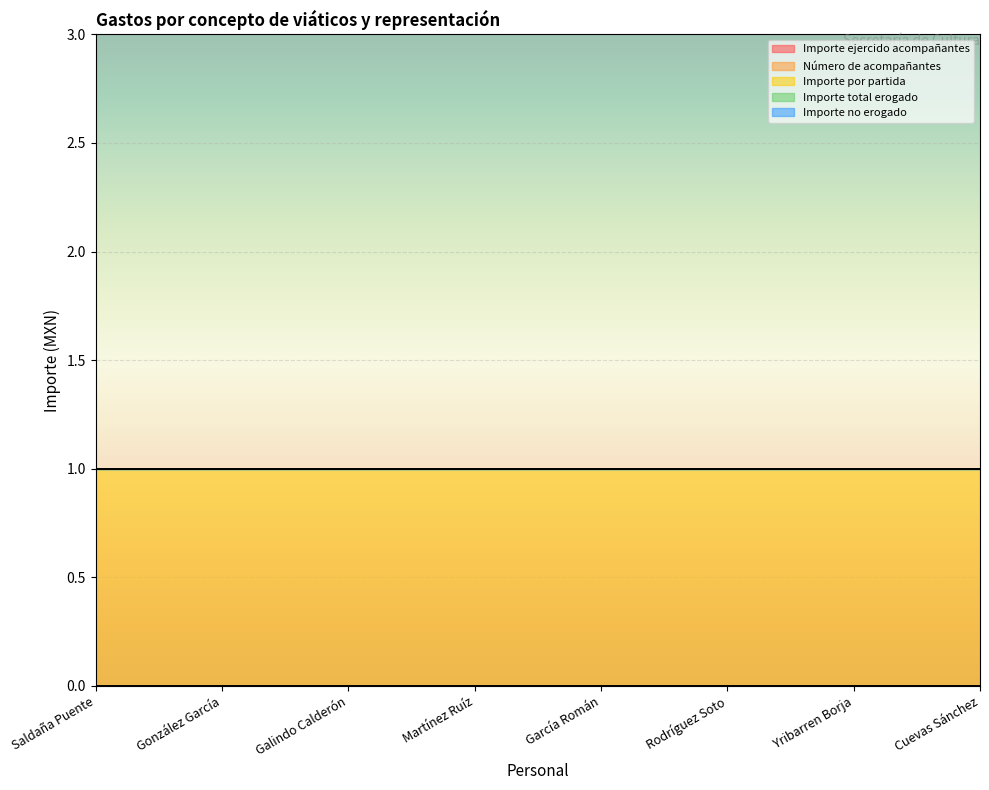

Is it true that Número de acompañantes equals 0 at Yribarren Borja?

True